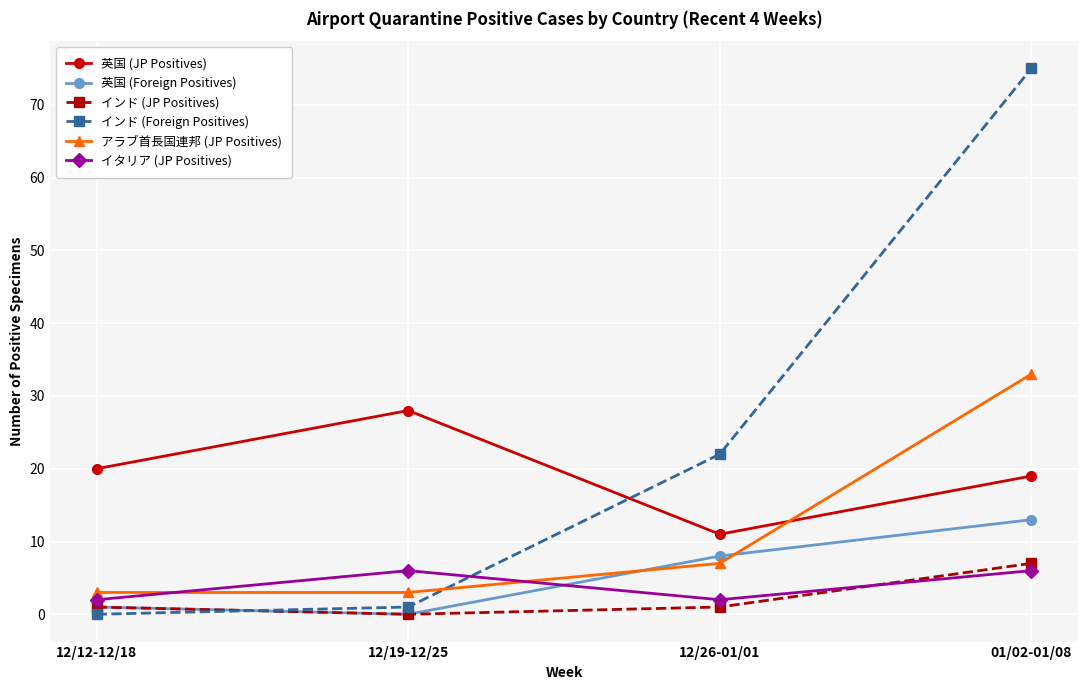

Between 12/19-12/25 and 01/02-01/08, which series saw the biggest shift?

インド (Foreign Positives)